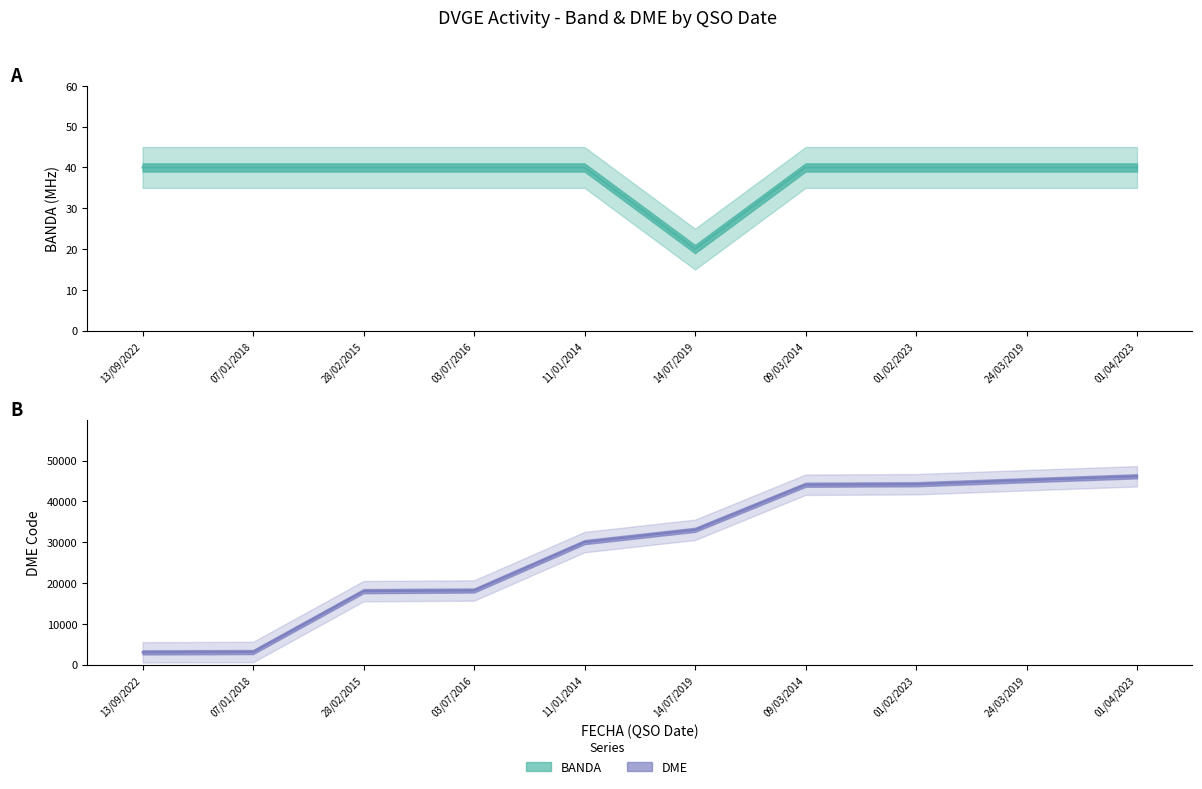

How many data points does each series have?

10